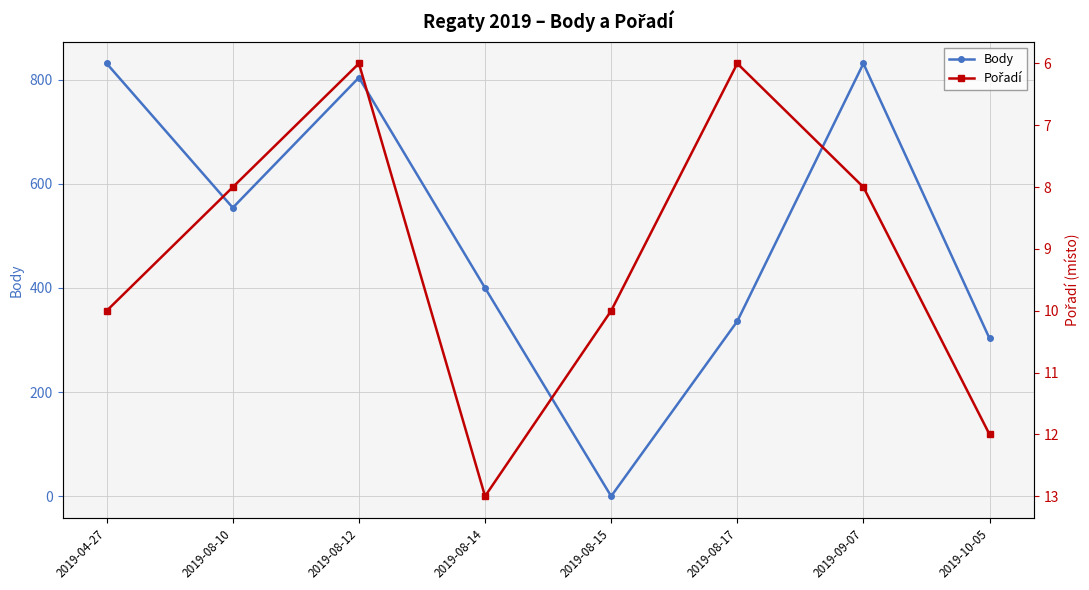

What value does the Pořadí series have at 2019-08-17?

6